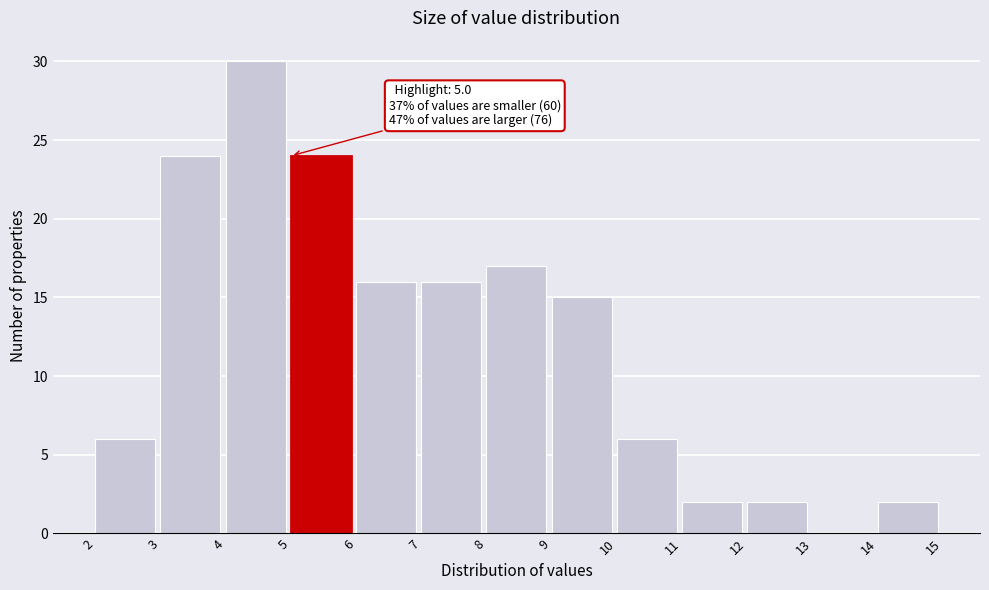

Over which range of the x-axis is the bar tallest?

4 to 5